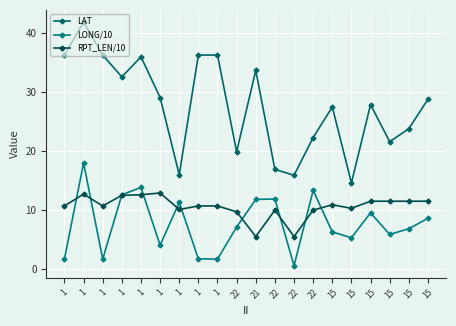

How many series are shown in this chart?

3